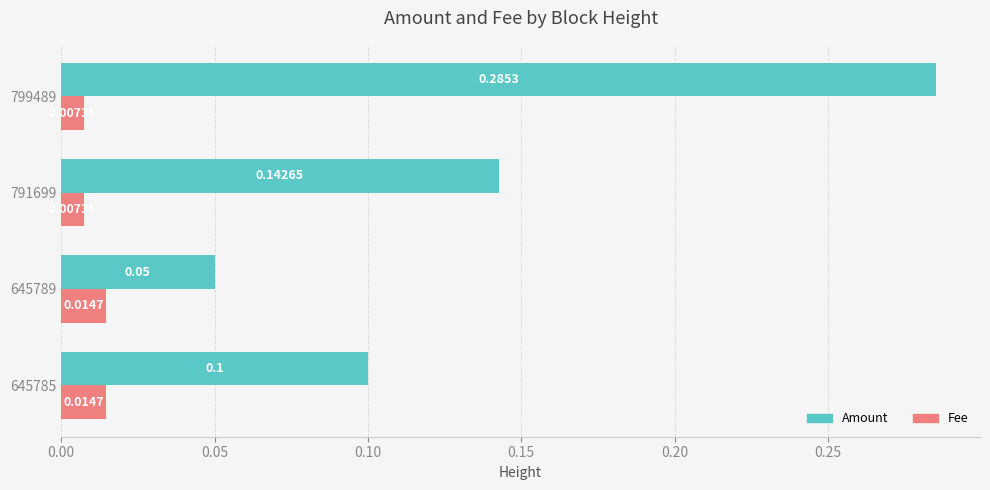

List the series in order of their overall mean, lowest first.

Fee, Amount